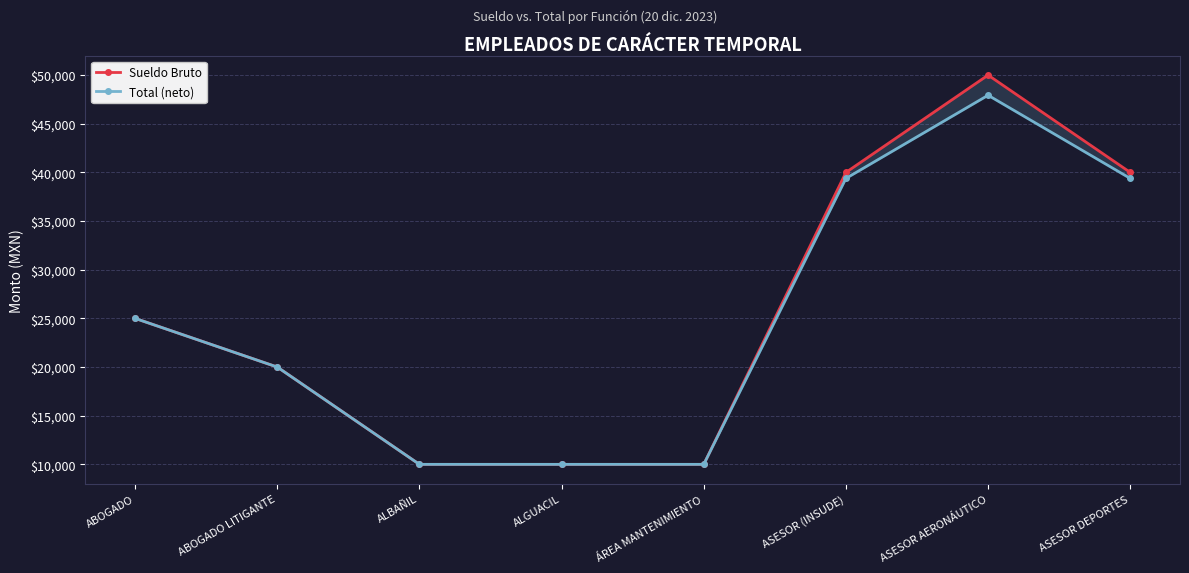

What is the sum of the Sueldo Bruto values at ALGUACIL and ABOGADO?

35000.0